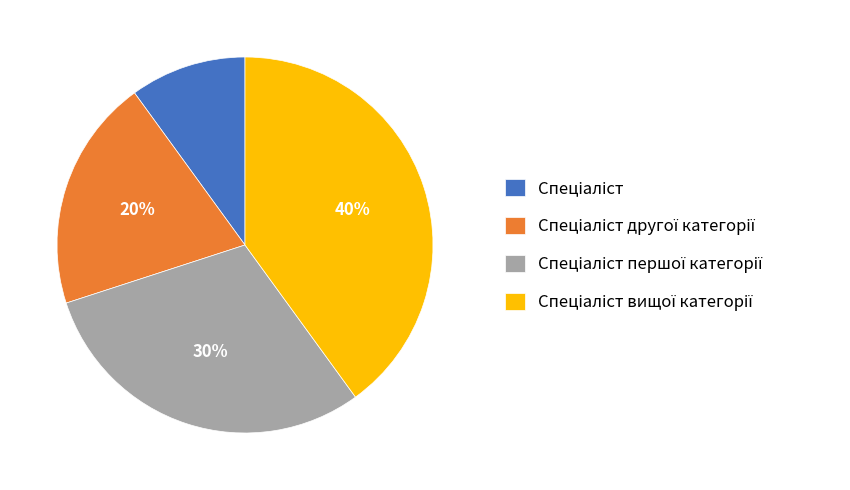

How many slices are in this pie chart?

4